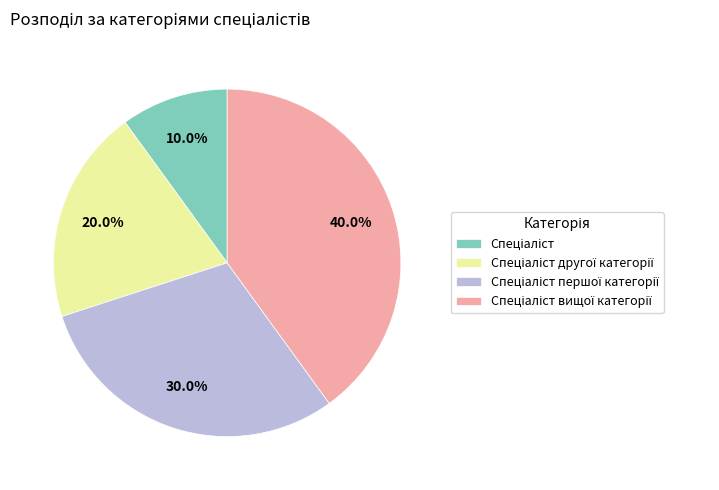

Does any single category account for the majority?

No